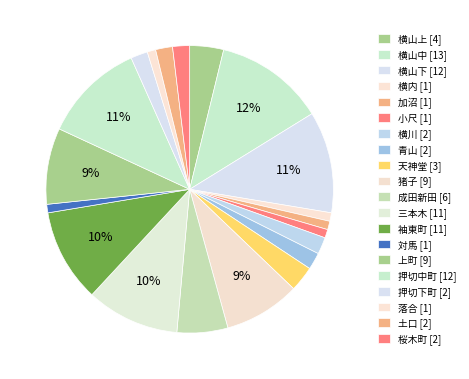

Count the number of slices in the pie.

20